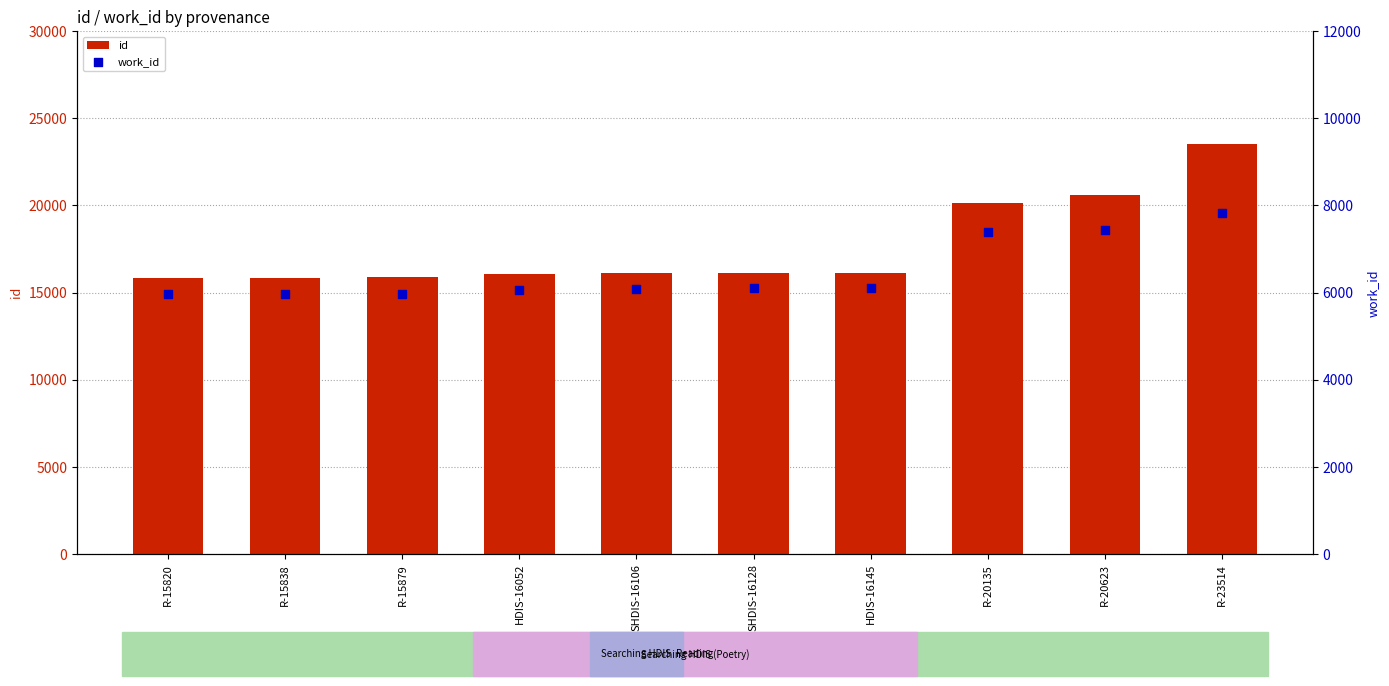

Which series has the largest total across all categories?

id